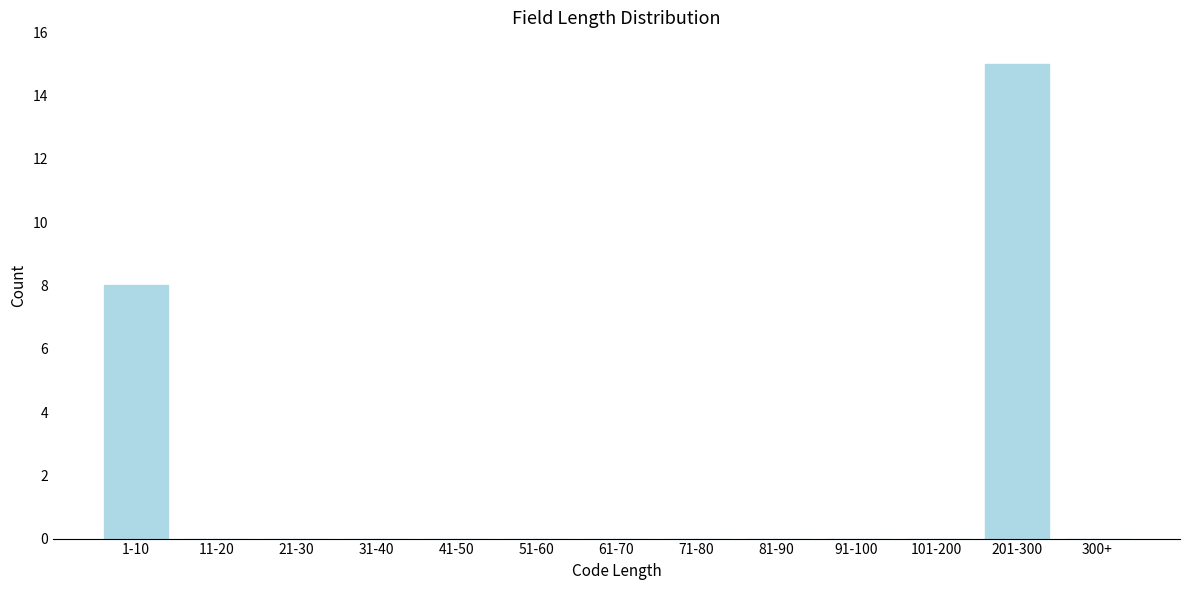

Reading left to right, what are all the values shown in this chart?

1-10=8	11-20=0	21-30=0	31-40=0	41-50=0	51-60=0	61-70=0	71-80=0	81-90=0	91-100=0	101-200=0	201-300=15	300+=0